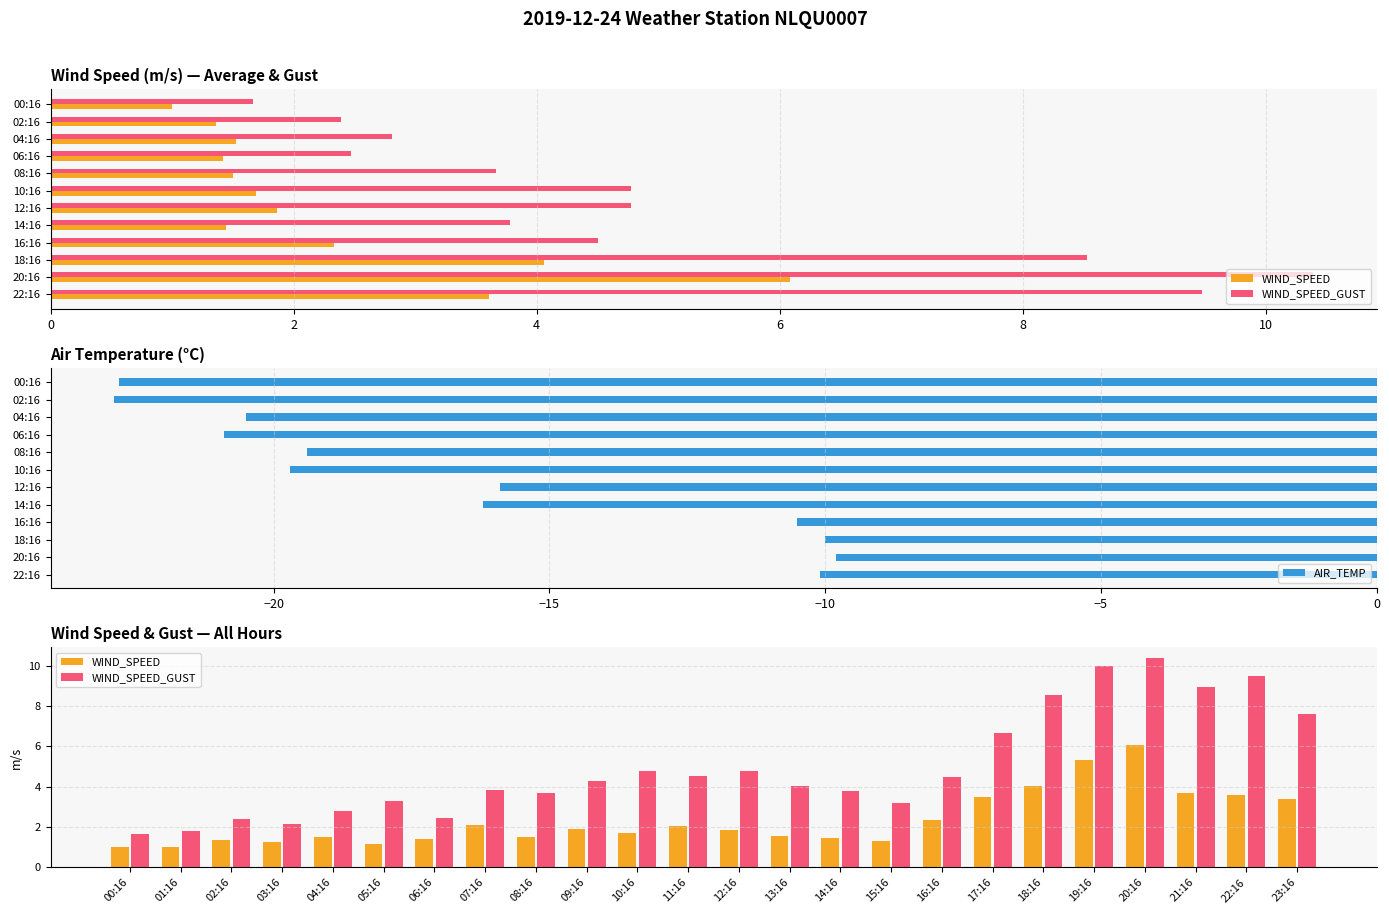

Which series changed the most between 03:16 and 12:16?

WIND_SPEED_GUST